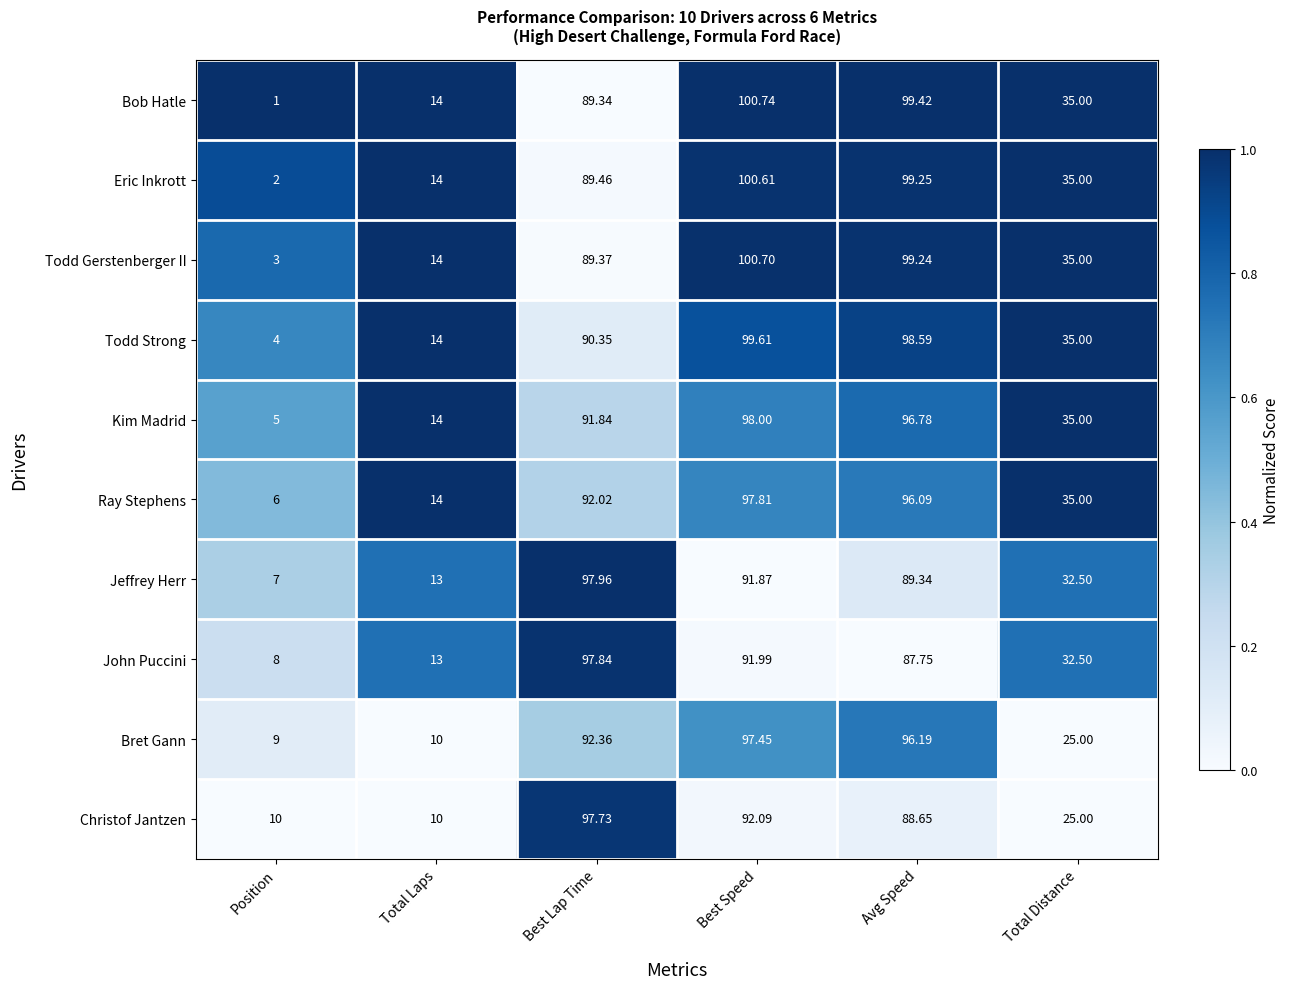

At which category does the chart reach its minimum across all series?

Position